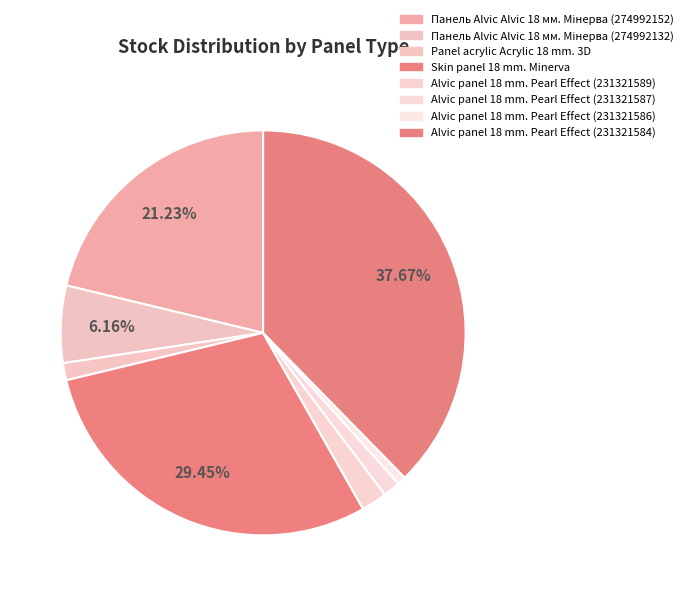

Rank the categories by value from lowest to highest.

Alvic panel 18 mm. Pearl Effect (231321586), Panel acrylic Acrylic 18 mm. 3D, Alvic panel 18 mm. Pearl Effect (231321587), Alvic panel 18 mm. Pearl Effect (231321589), Панель Alvic Alvic 18 мм. Мінерва (274992132), Панель Alvic Alvic 18 мм. Мінерва (274992152), Skin panel 18 mm. Minerva, Alvic panel 18 mm. Pearl Effect (231321584)